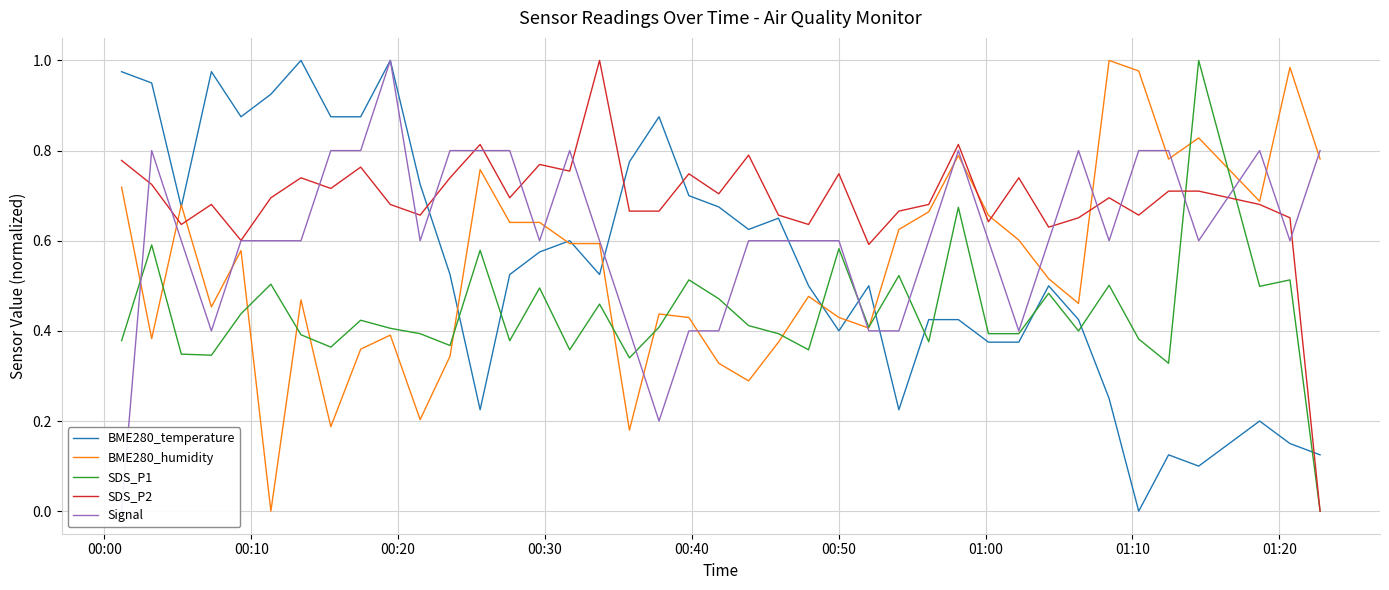

How many interior local peaks does the BME280_temperature series have?

10